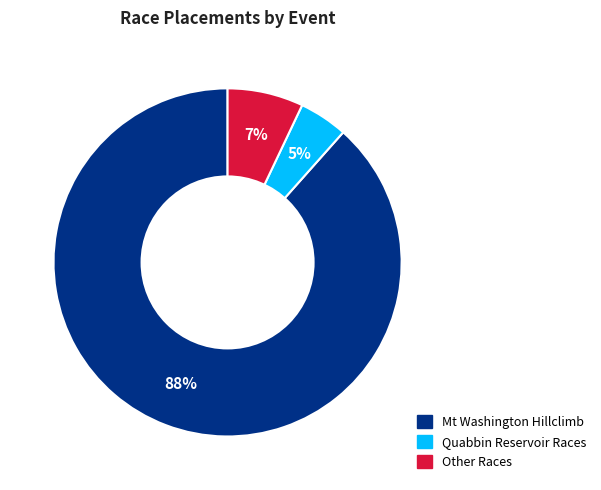

To the nearest percent, what is the average slice percentage?

33%